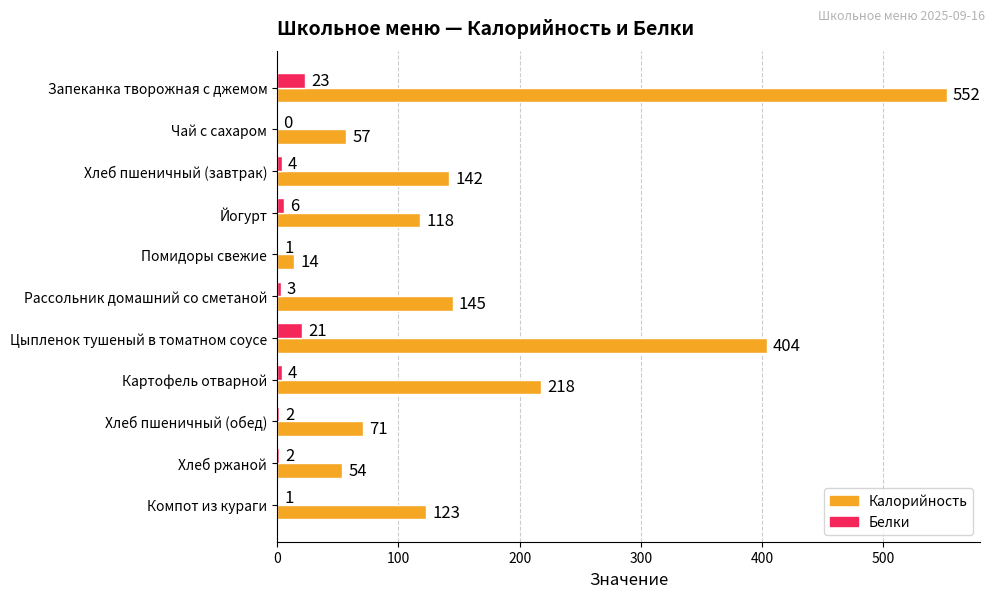

What is the maximum value shown in the chart?

552